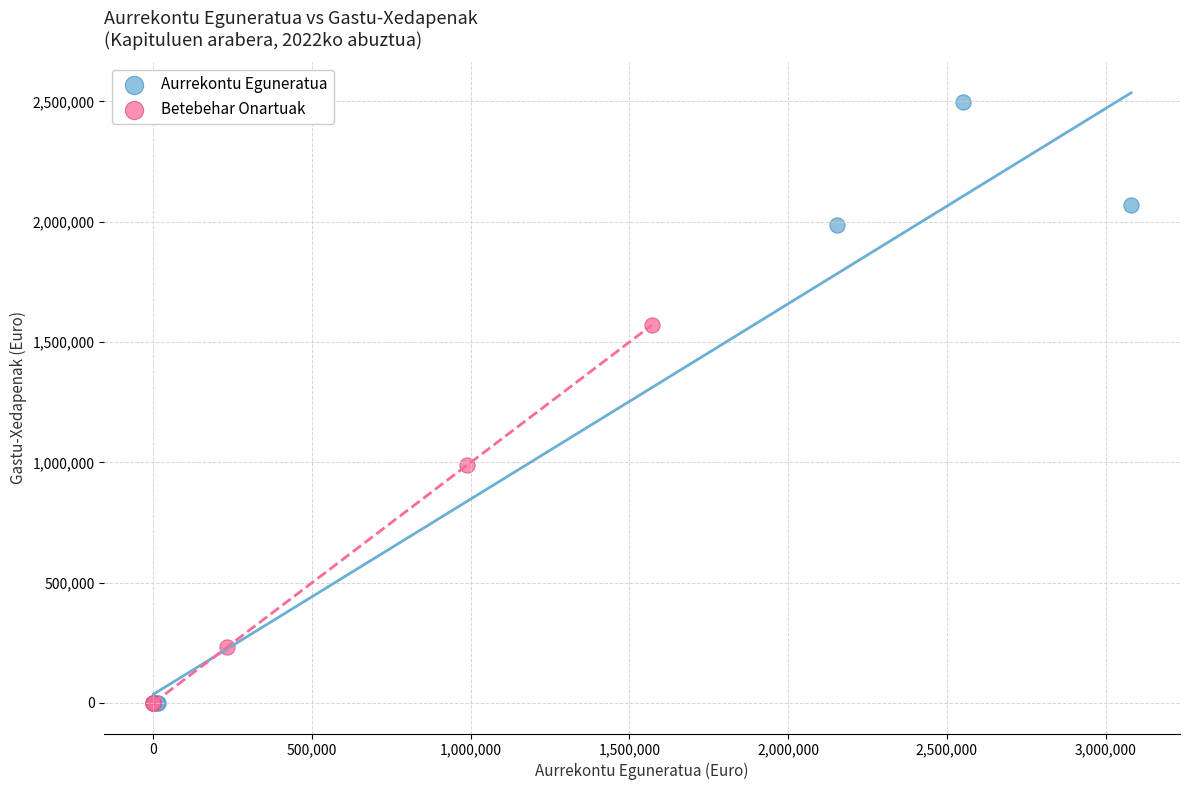

Which series reaches the maximum Y coordinate?

Aurrekontu Eguneratua